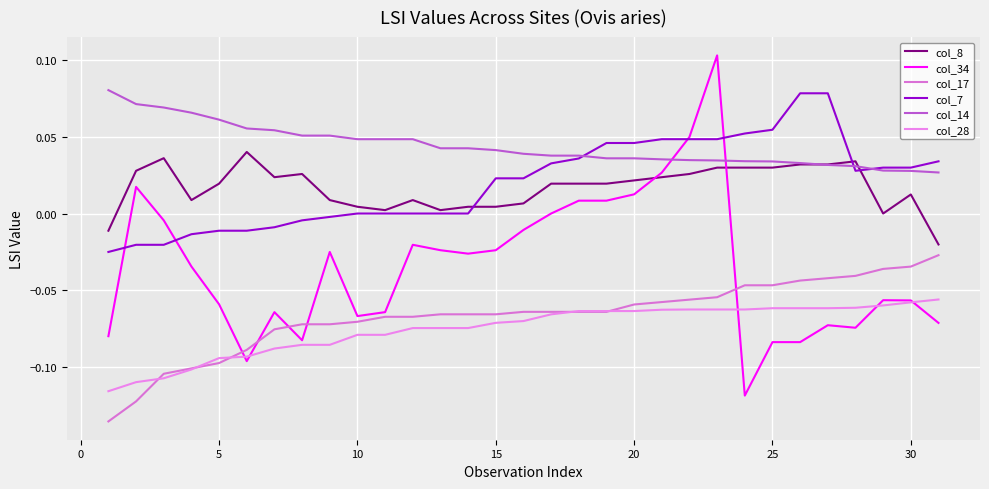

Count the number of data series in this chart.

6